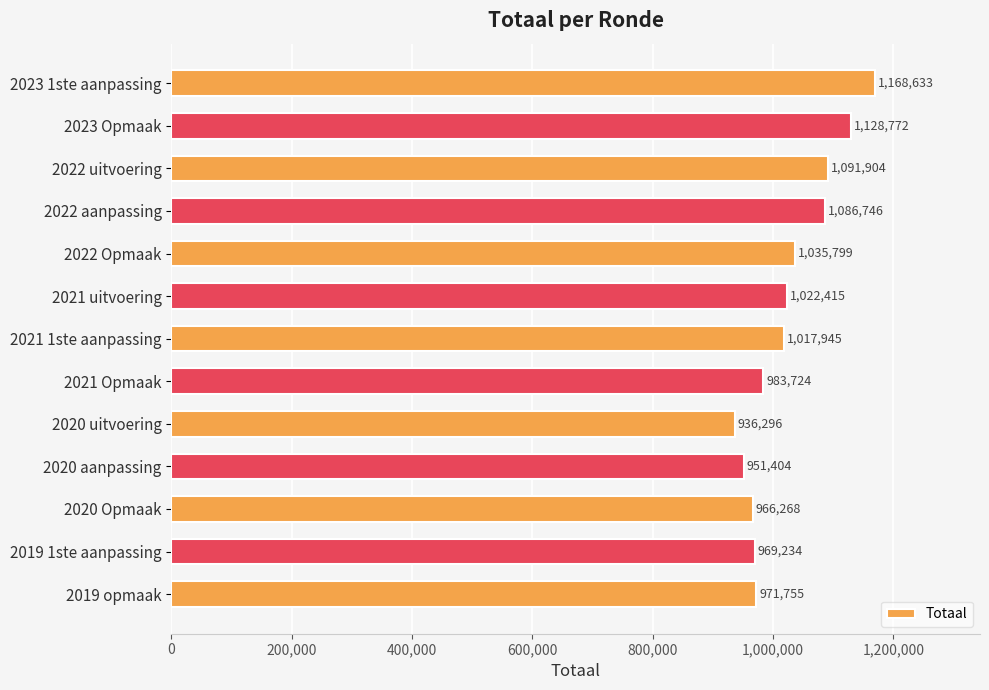

What value does the data have at 2020 aanpassing?

951404